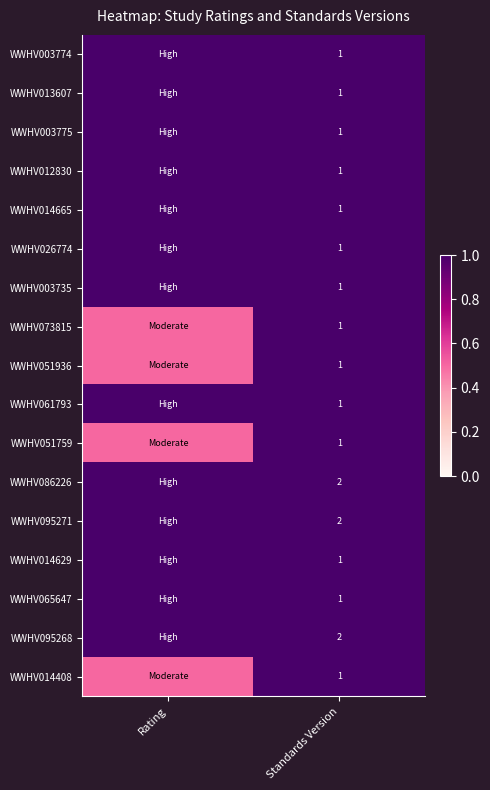

What is the total value across all series at Standards Version?

20.0